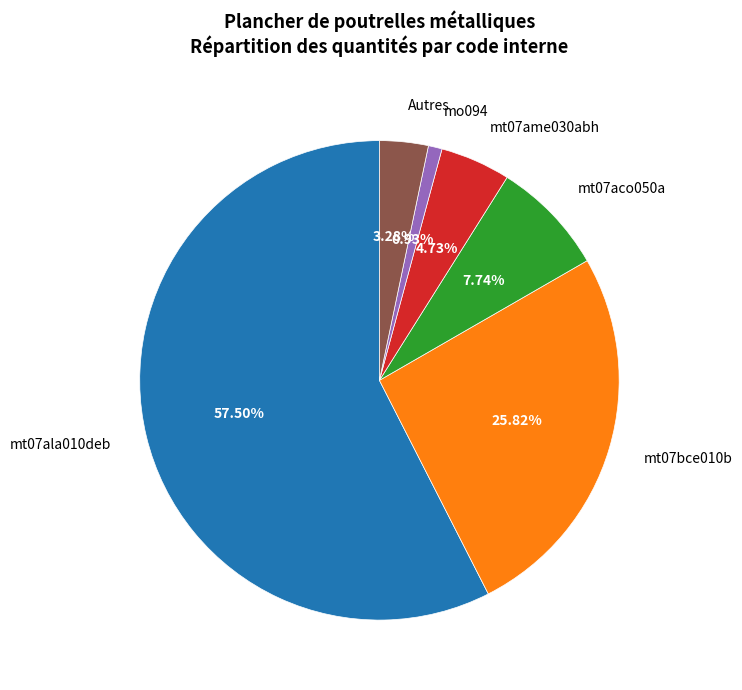

Combined, do mo094 and mt07ame030abh account for over 50%?

No